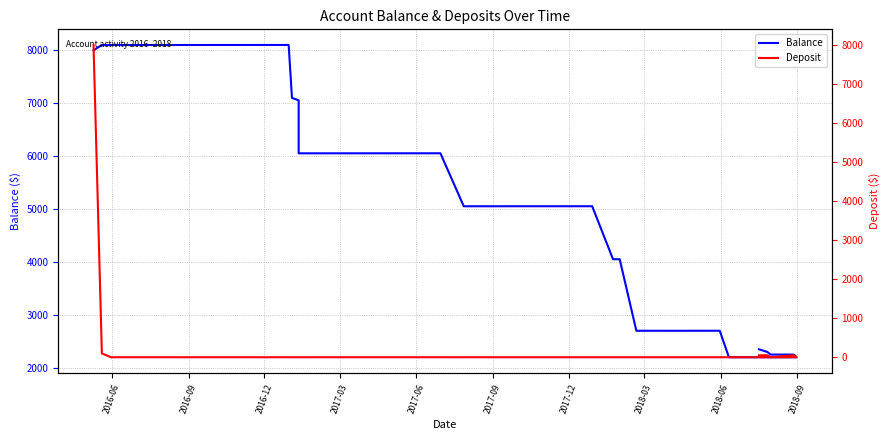

What are all the series names shown in the legend?

Balance, Deposit